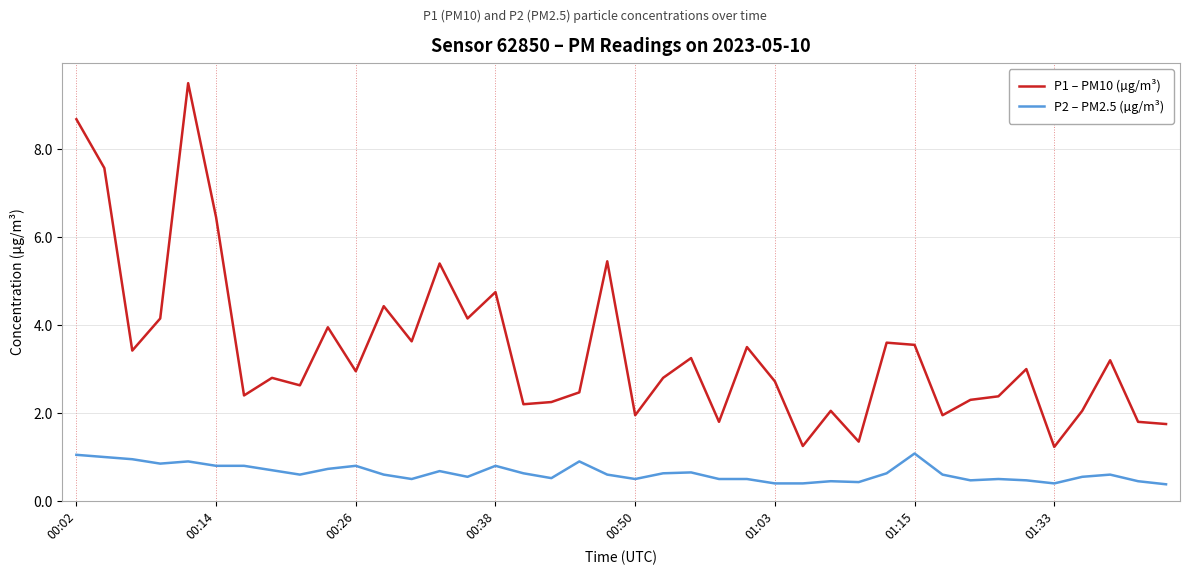

What is the difference between the maximum and minimum values in the P1 – PM10 (µg/m³) series?

8.3